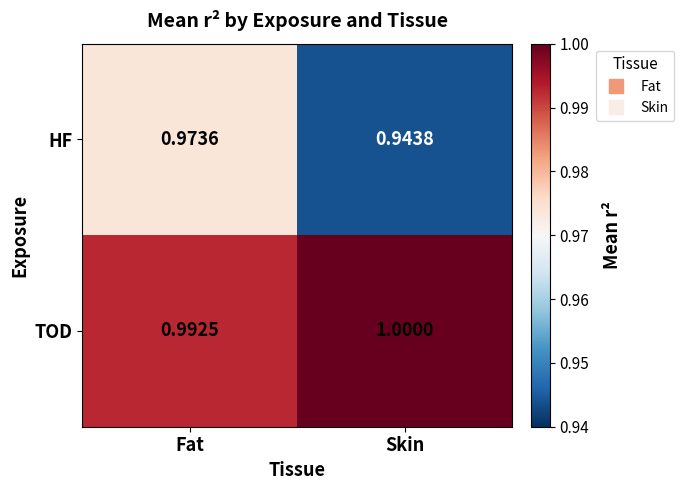

At which label does TOD reach its minimum?

Fat